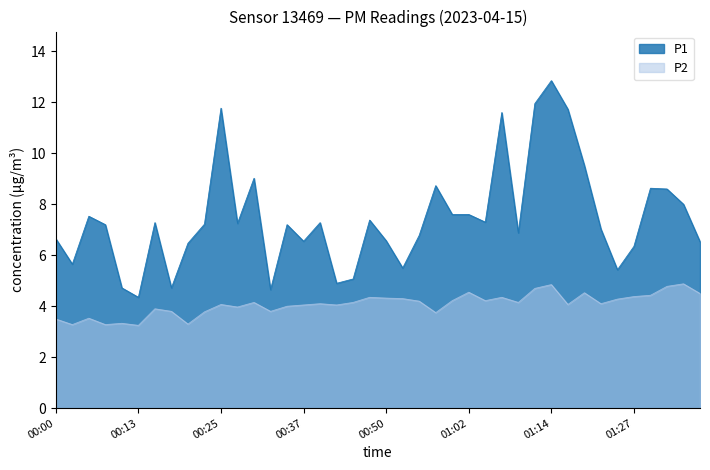

Which has a higher value, 00:08 or 00:32?

00:08